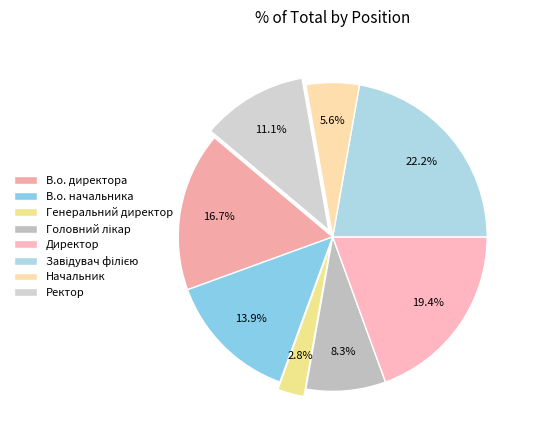

How many segments does this pie chart have?

8